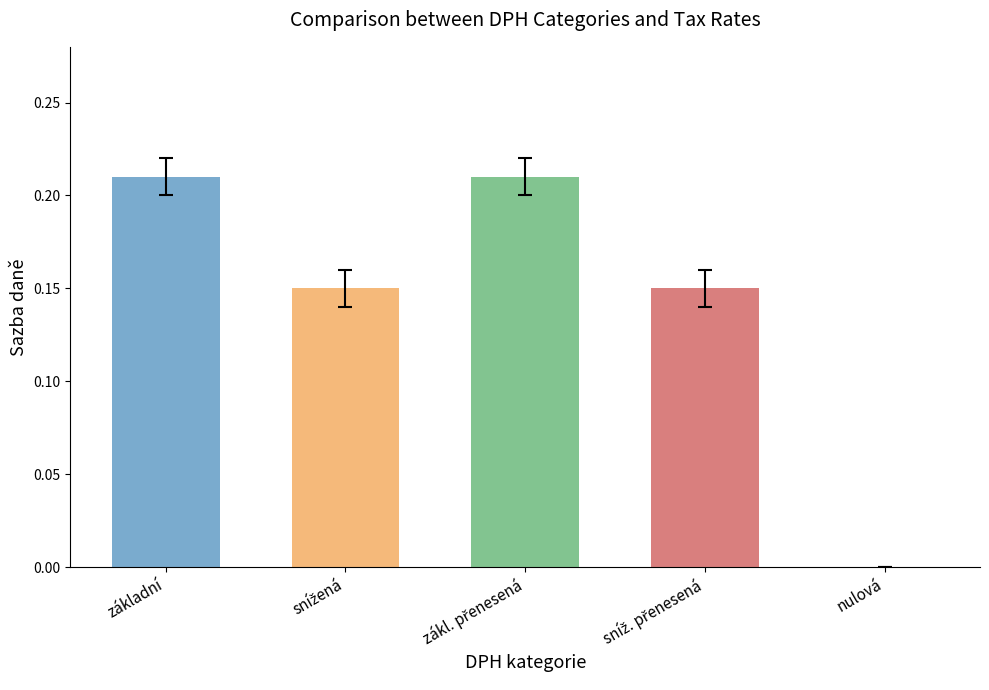

The chart shows a value of 0.1 at základní. True or false?

False